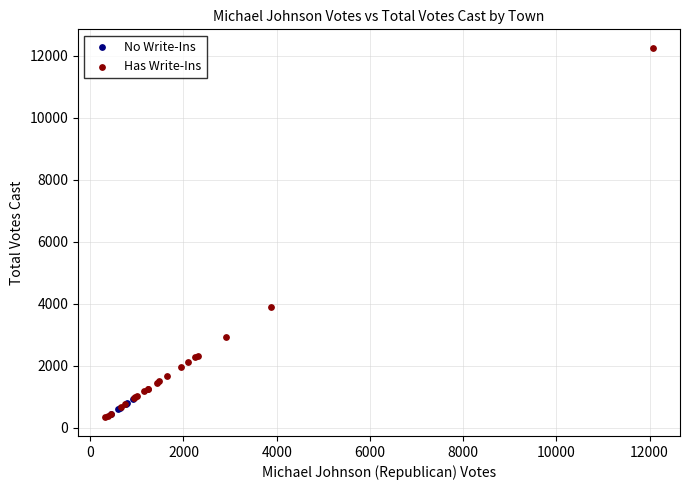

Which series reaches the maximum Y coordinate?

Has Write-Ins